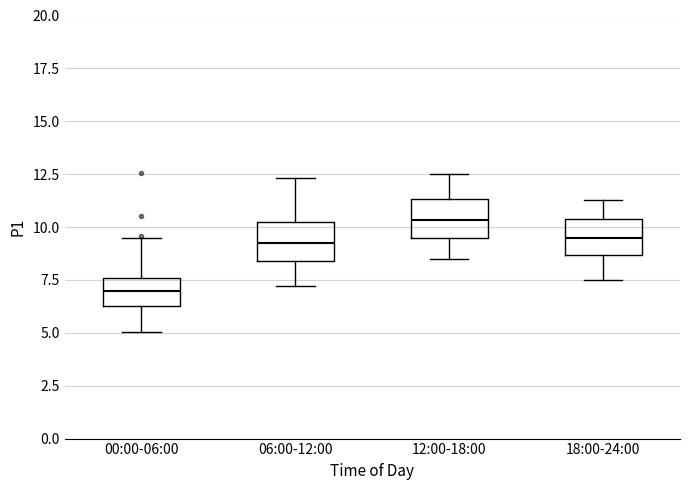

Reading left to right, read every box against the y-axis: the position of its median line, the range the box covers, and the ends of its whiskers. The values are not printed on the chart, so give them approximately, as read against the axis.

00:00-06:00: median 7.0, box 6.5 to 7.5, whiskers 5.0 to 9.5
06:00-12:00: median 9.5, box 8.5 to 10.0, whiskers 7.0 to 12.5
12:00-18:00: median 10.5, box 9.5 to 11.5, whiskers 8.5 to 12.5
18:00-24:00: median 9.5, box 8.5 to 10.5, whiskers 7.5 to 11.5